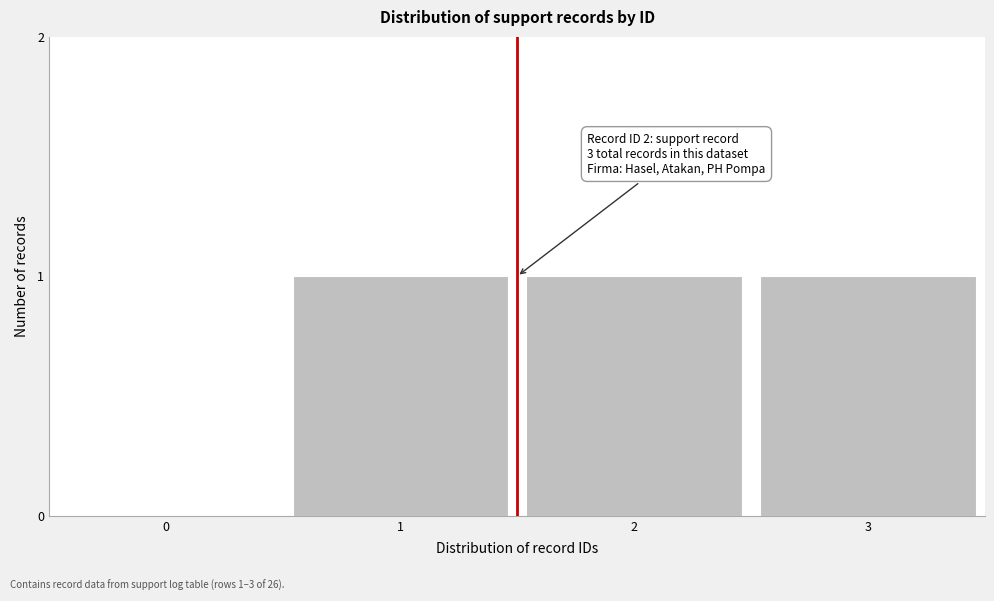

Reading left to right, transcribe all the data shown in this chart.

0=0	1=1	2=1	3=1